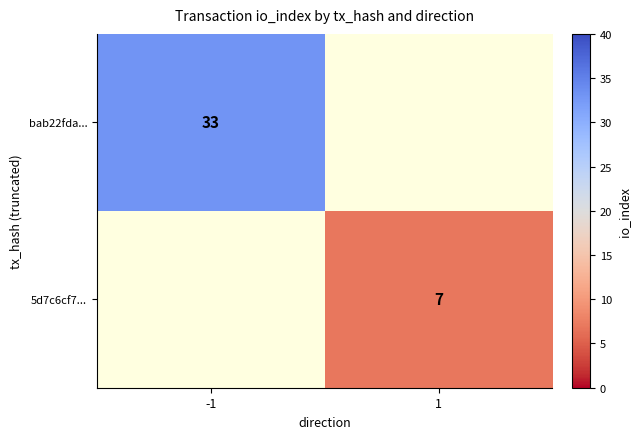

The value of bab22fda... at -1 is 33. True or false?

True